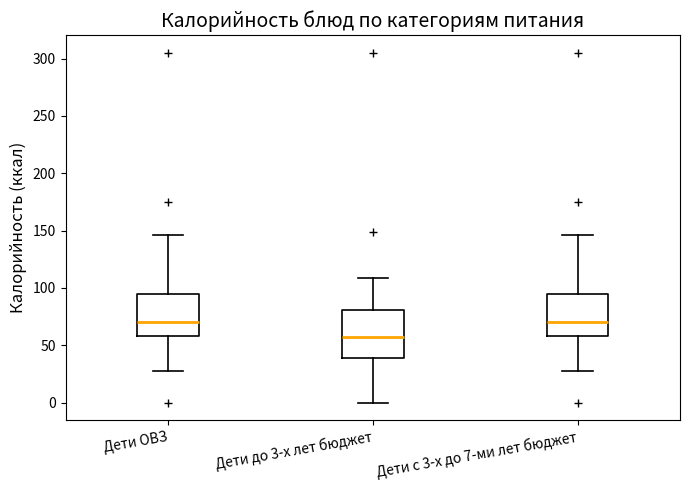

Reading left to right, read every box against the y-axis: the position of its median line, the range the box covers, and the ends of its whiskers. The values are not printed on the chart, so give them approximately, as read against the axis.

Дети ОВЗ: median 70, box 60 to 95, whiskers 25 to 145
Дети до 3-х лет бюджет: median 55, box 40 to 80, whiskers 0 to 110
Дети с 3-х до 7-ми лет бюджет: median 70, box 60 to 95, whiskers 25 to 145